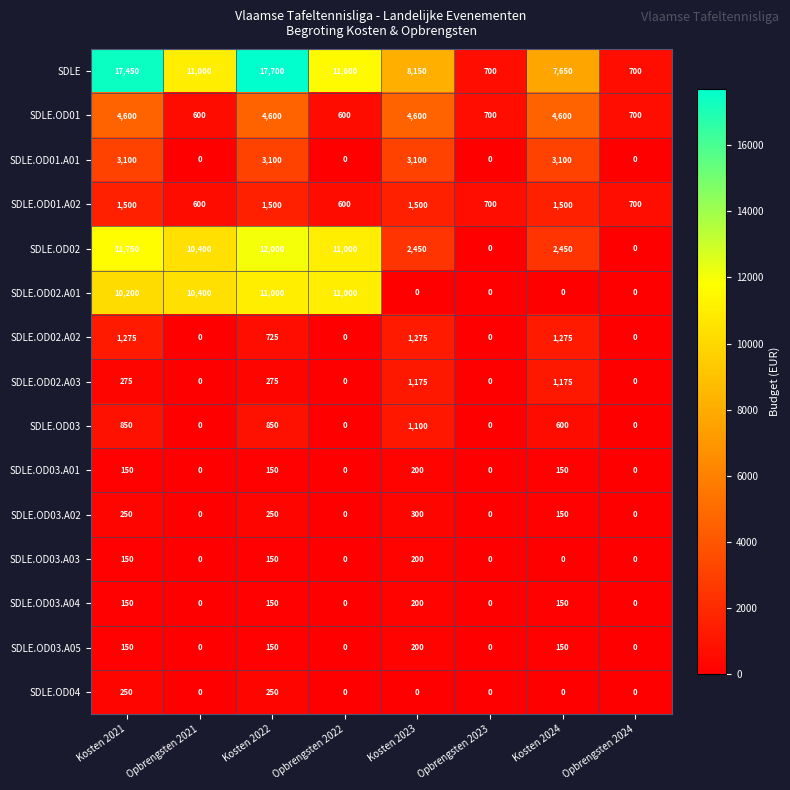

What is the highest value of the SDLE.OD02.A02 series?

1275